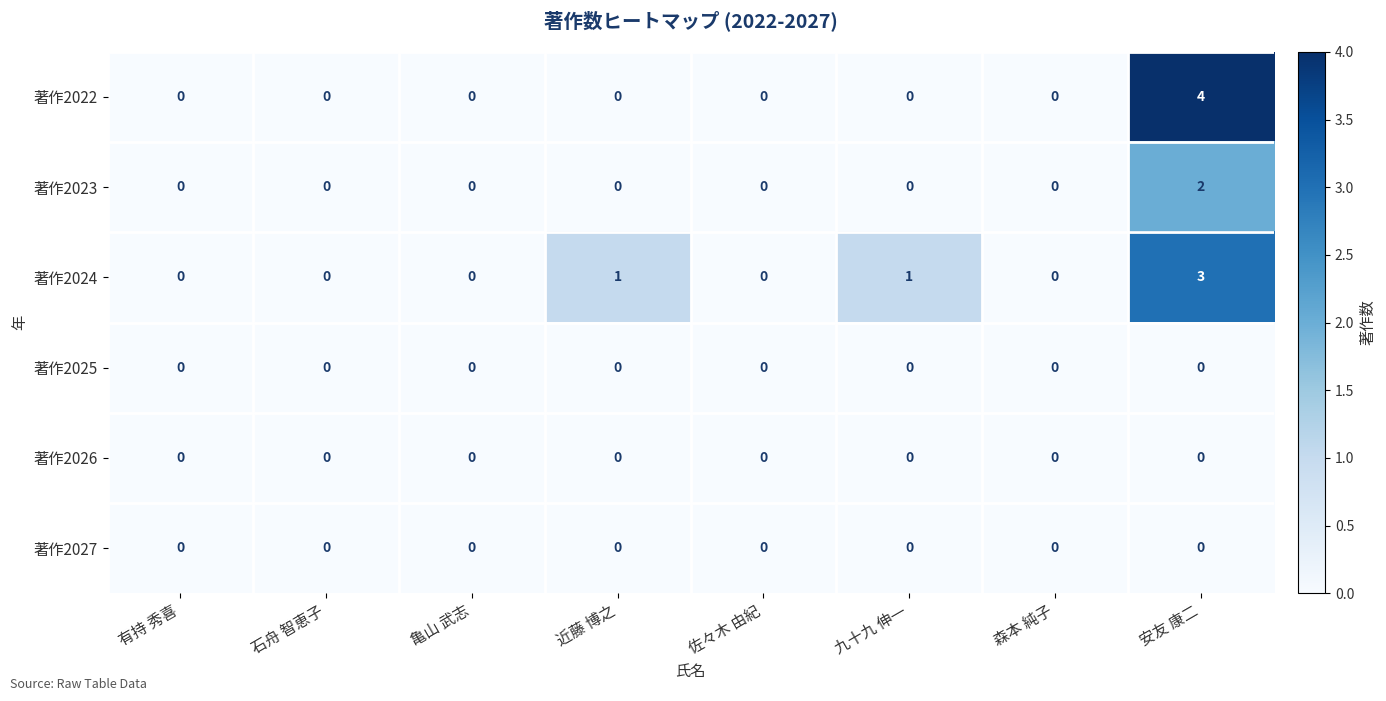

Which label corresponds to the largest value in the chart?

安友 康二